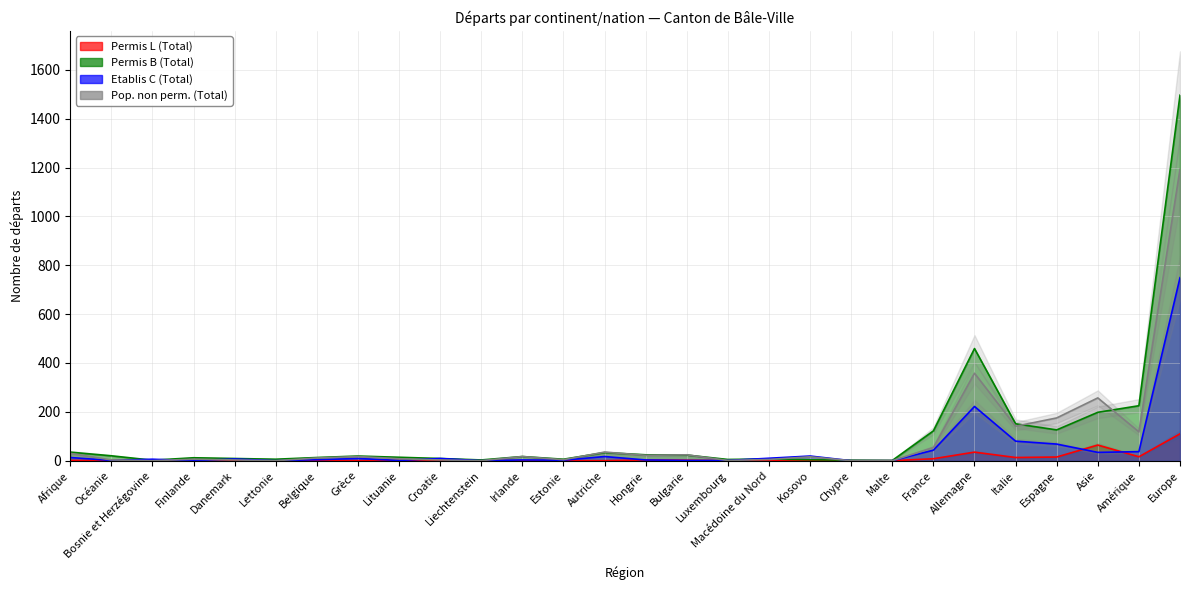

Reading right to left, extract all data points from this chart.

Permis L (Total): Europe=110	Amérique=16	Asie=64	Espagne=15	Italie=13	Allemagne=35	France=8	Malte=0	Chypre=0	Kosovo=0	Macédoine du Nord=0	Luxembourg=0	Bulgarie=2	Hongrie=3	Autriche=0	Estonie=0	Irlande=0	Liechtenstein=1	Croatie=2	Lituanie=1	Grèce=0	Belgique=1	Lettonie=0	Danemark=0	Finlande=0	Bosnie et Herzégovine=0	Océanie=1	Afrique=1
Permis B (Total): Europe=1496	Amérique=225	Asie=198	Espagne=126	Italie=151	Allemagne=459	France=122	Malte=1	Chypre=2	Kosovo=4	Macédoine du Nord=7	Luxembourg=5	Bulgarie=23	Hongrie=24	Autriche=33	Estonie=6	Irlande=17	Liechtenstein=3	Croatie=9	Lituanie=14	Grèce=19	Belgique=13	Lettonie=6	Danemark=9	Finlande=12	Bosnie et Herzégovine=2	Océanie=20	Afrique=35
Etablis C (Total): Europe=749	Amérique=37	Asie=34	Espagne=68	Italie=80	Allemagne=222	France=43	Malte=0	Chypre=0	Kosovo=19	Macédoine du Nord=10	Luxembourg=1	Bulgarie=1	Hongrie=3	Autriche=17	Estonie=2	Irlande=3	Liechtenstein=0	Croatie=9	Lituanie=1	Grèce=9	Belgique=4	Lettonie=0	Danemark=7	Finlande=0	Bosnie et Herzégovine=6	Océanie=1	Afrique=13
Pop. non perm. (Total): Europe=1193	Amérique=118	Asie=257	Espagne=175	Italie=141	Allemagne=358	France=54	Malte=0	Chypre=0	Kosovo=16	Macédoine du Nord=5	Luxembourg=1	Bulgarie=24	Hongrie=22	Autriche=35	Estonie=4	Irlande=17	Liechtenstein=0	Croatie=3	Lituanie=8	Grèce=17	Belgique=11	Lettonie=0	Danemark=3	Finlande=6	Bosnie et Herzégovine=0	Océanie=3	Afrique=30